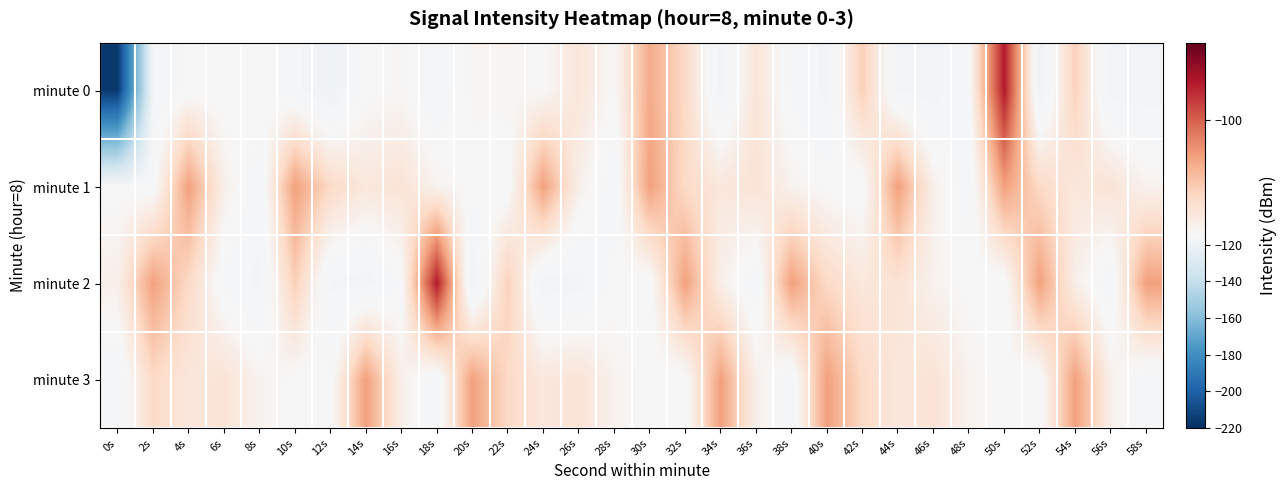

Which has a higher value, 34s or 10s?

10s